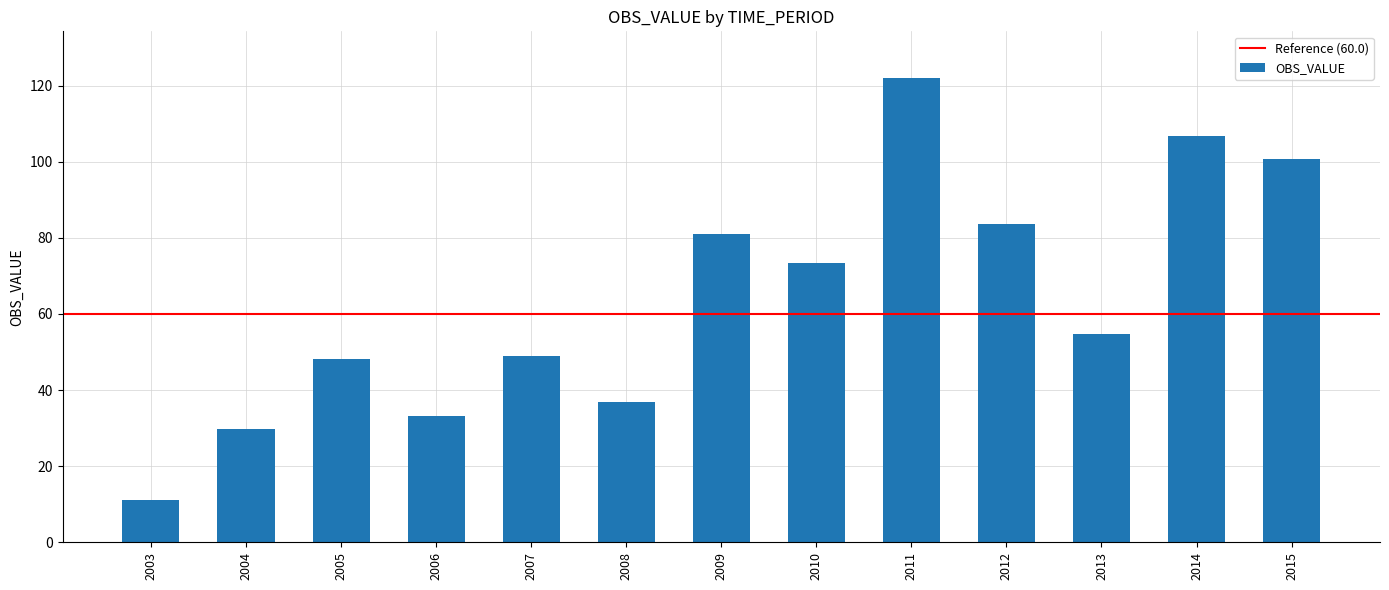

What is the difference between the values at 2006 and 2007?

15.9